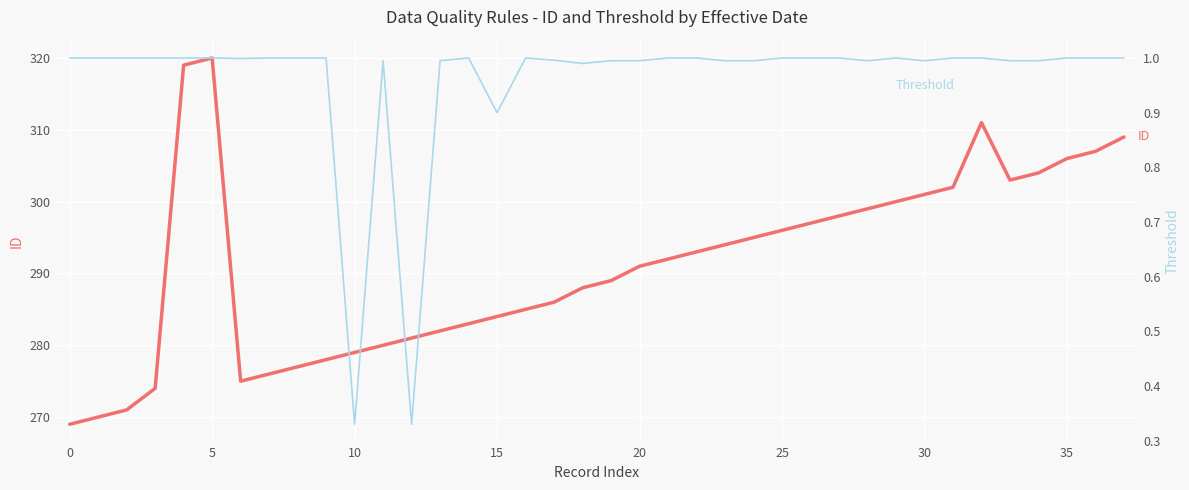

True or false: Threshold and ID intersect in this chart.

False